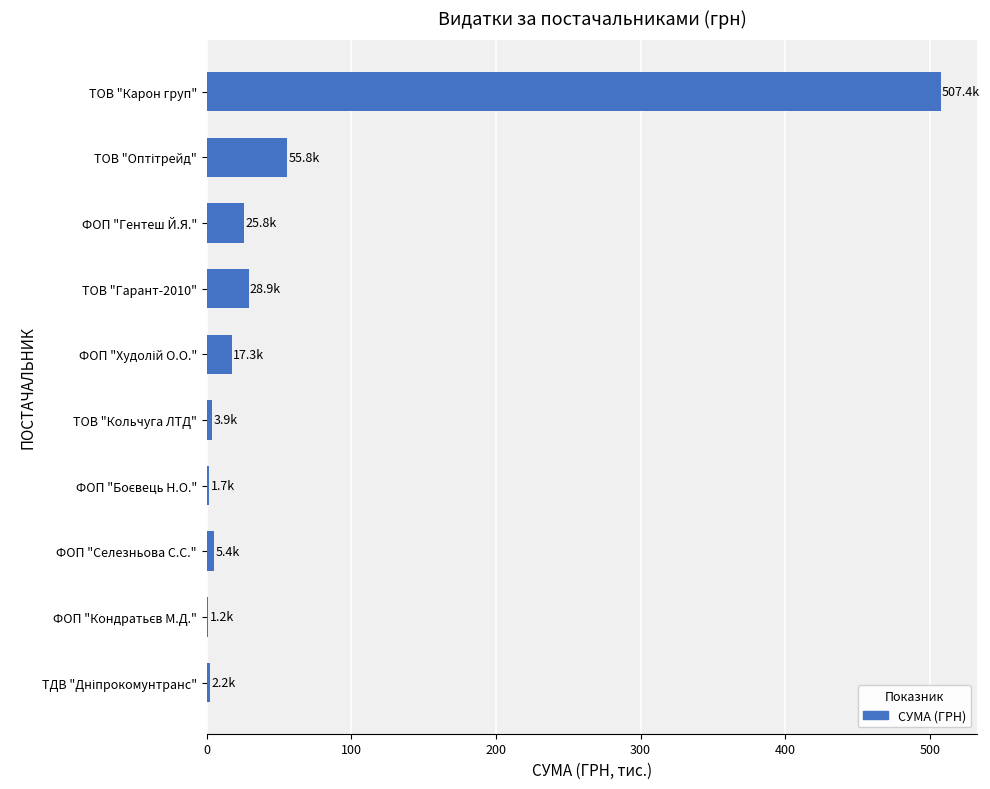

Are the bars horizontal?

Yes